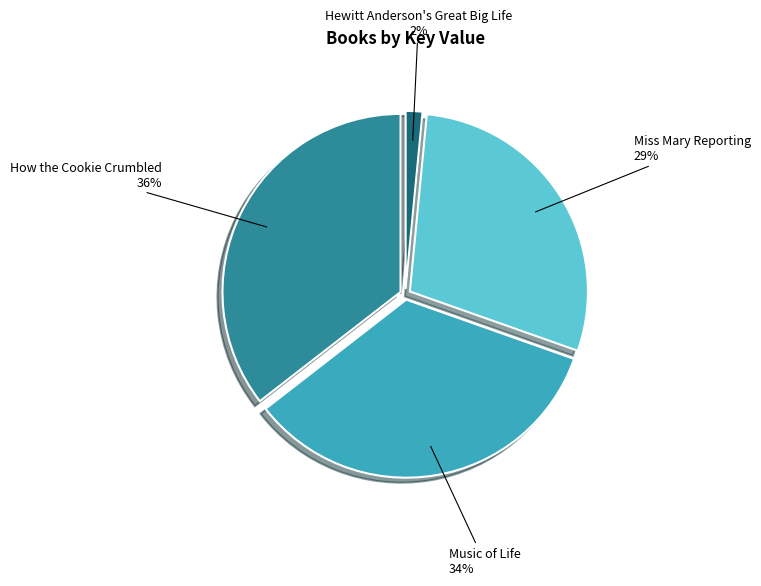

Is it true that Music of Life is 41% of the pie?

False